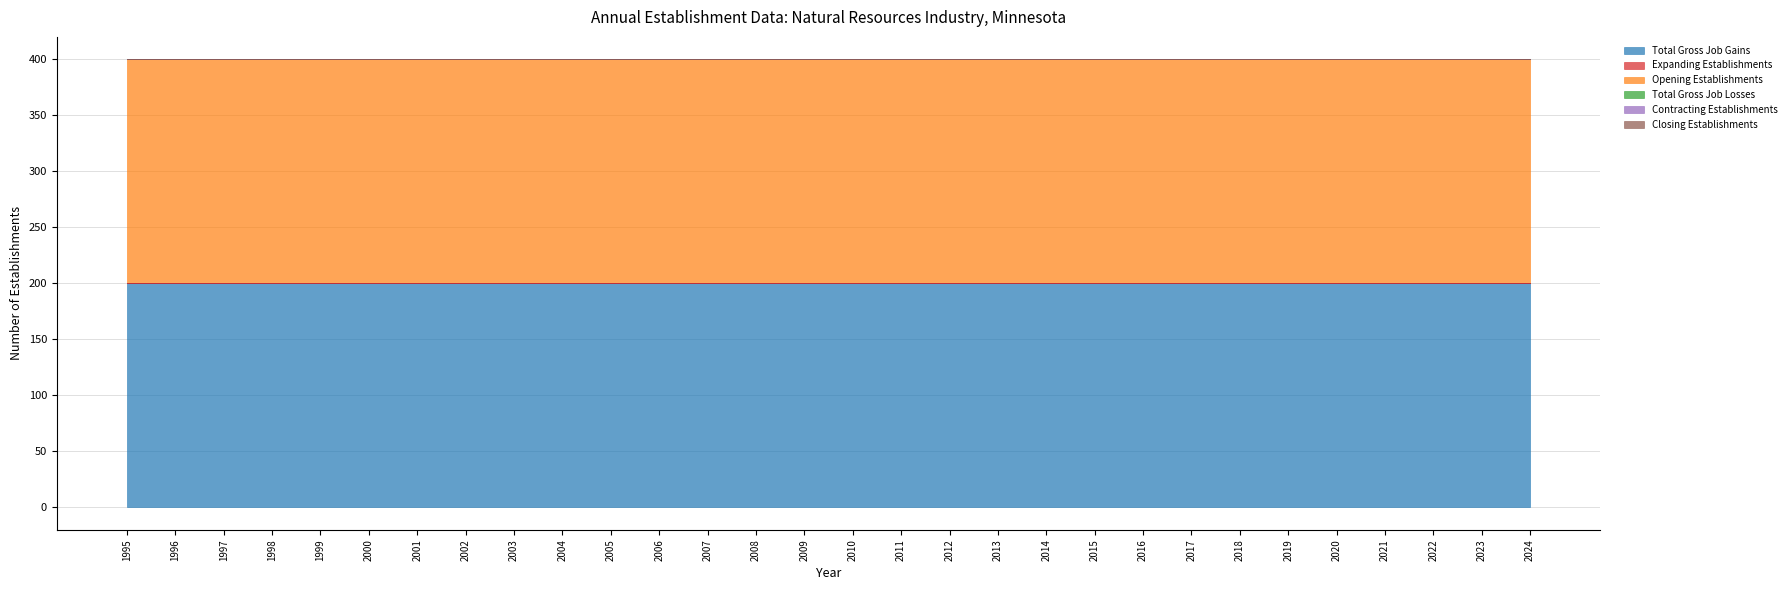

True or false: Closing Establishments and Total Gross Job Gains intersect in this chart.

False